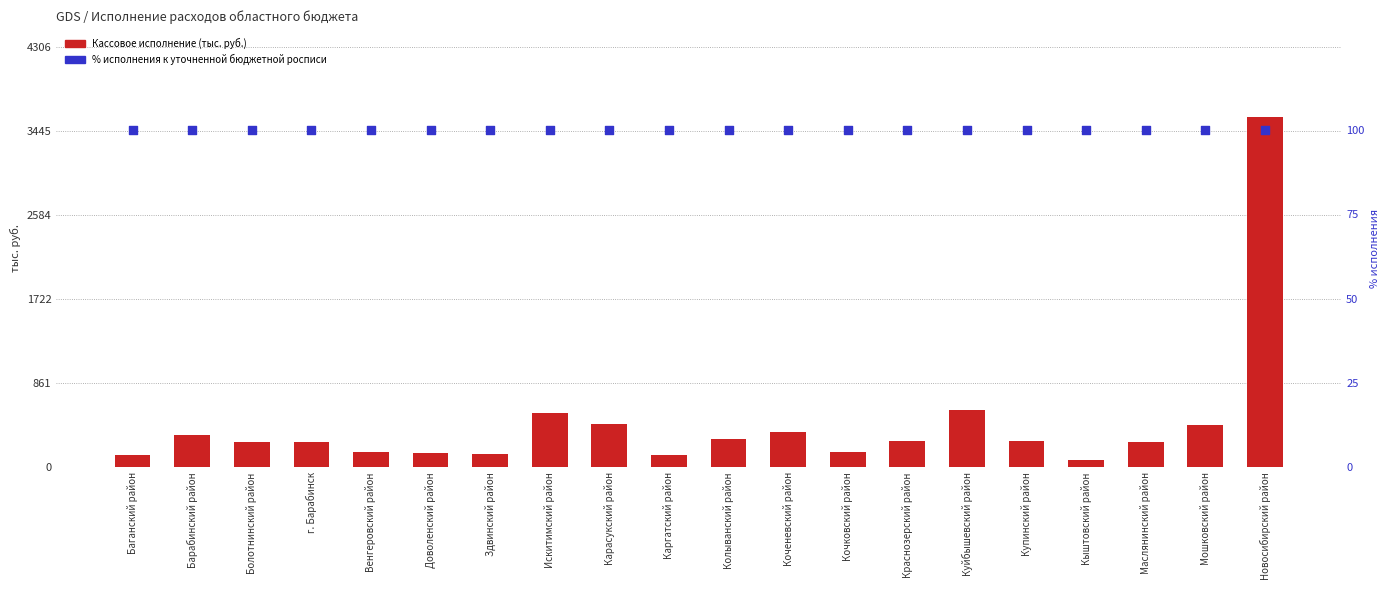

What are all the series names shown in the legend?

Кассовое исполнение (тыс. руб.), % исполнения к уточненной бюджетной росписи